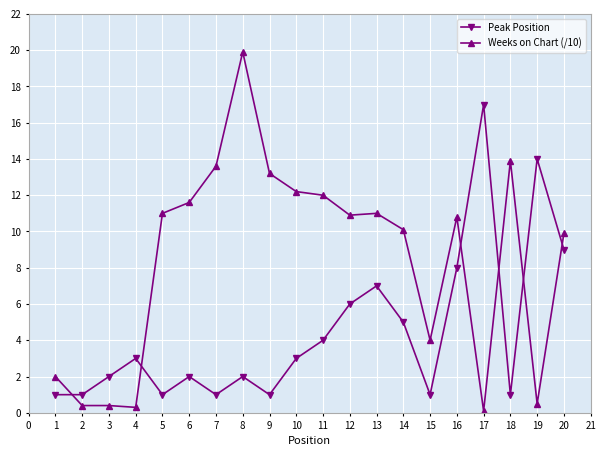

What are all the series names shown in the legend?

Peak Position, Weeks on Chart (/10)